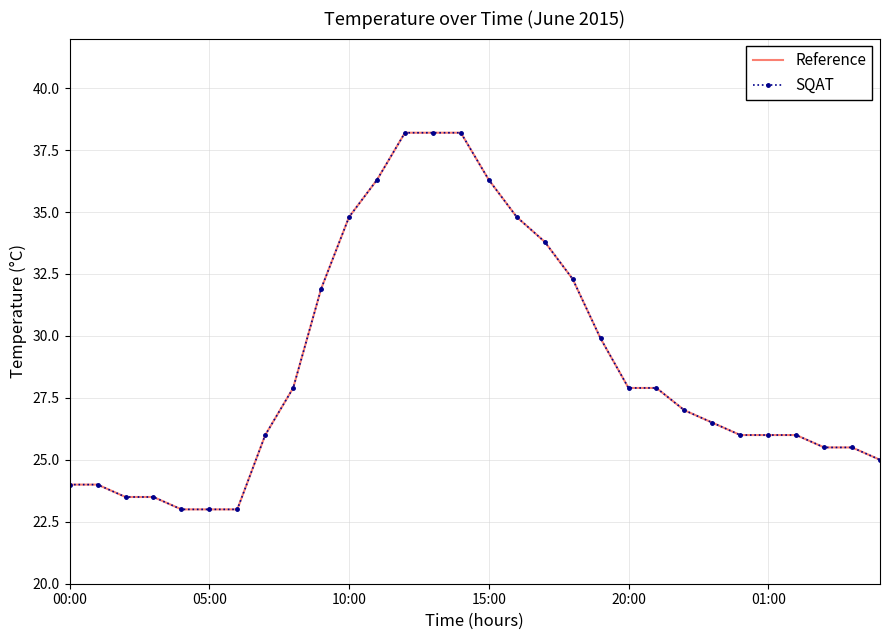

Which series has the widest spread of values?

Reference